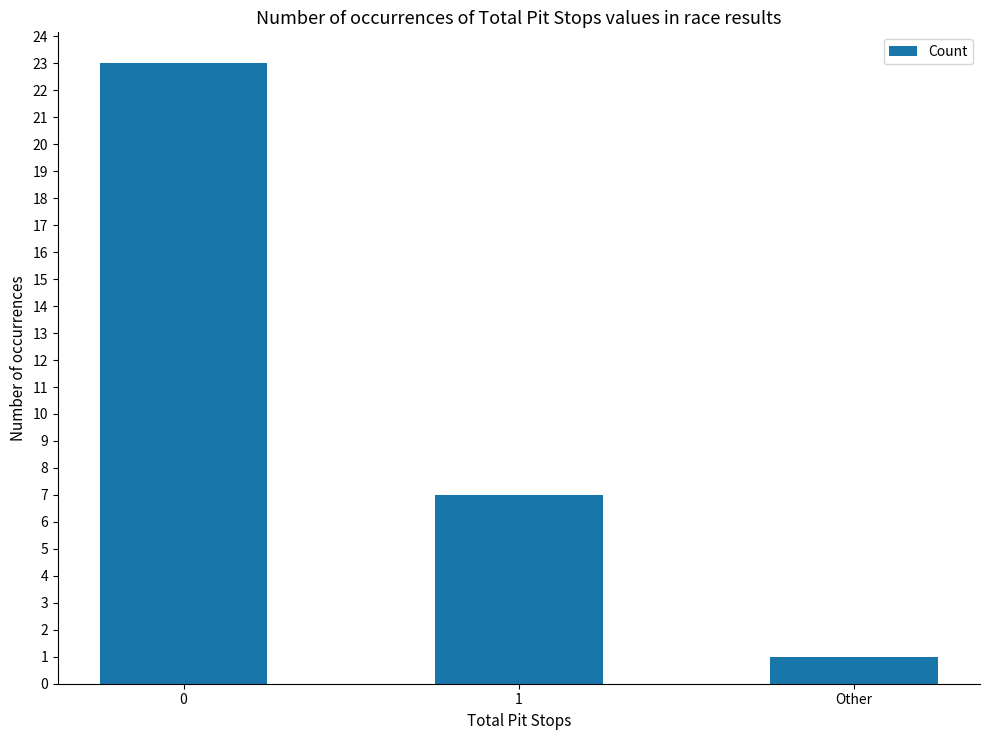

List the labels in order of value, smallest first.

Other, 1, 0